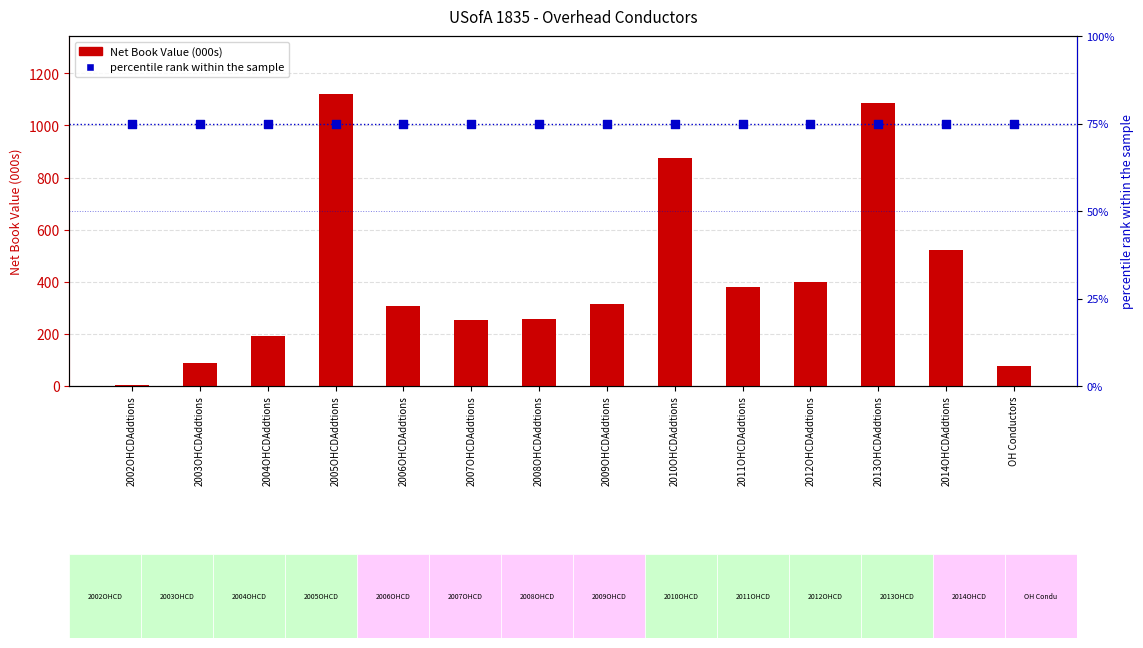

At which category is the sum across all series the highest?

2005OHCDAddtions